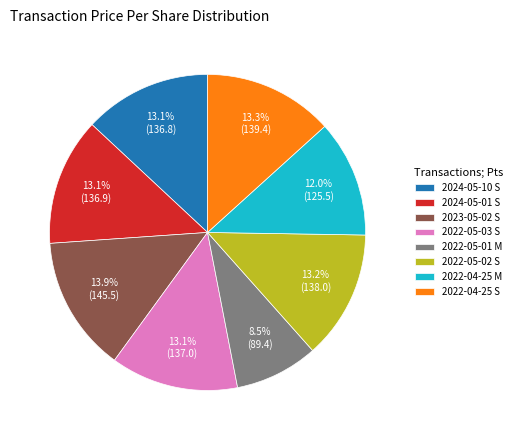

Is there any slice that represents more than half of the pie?

No